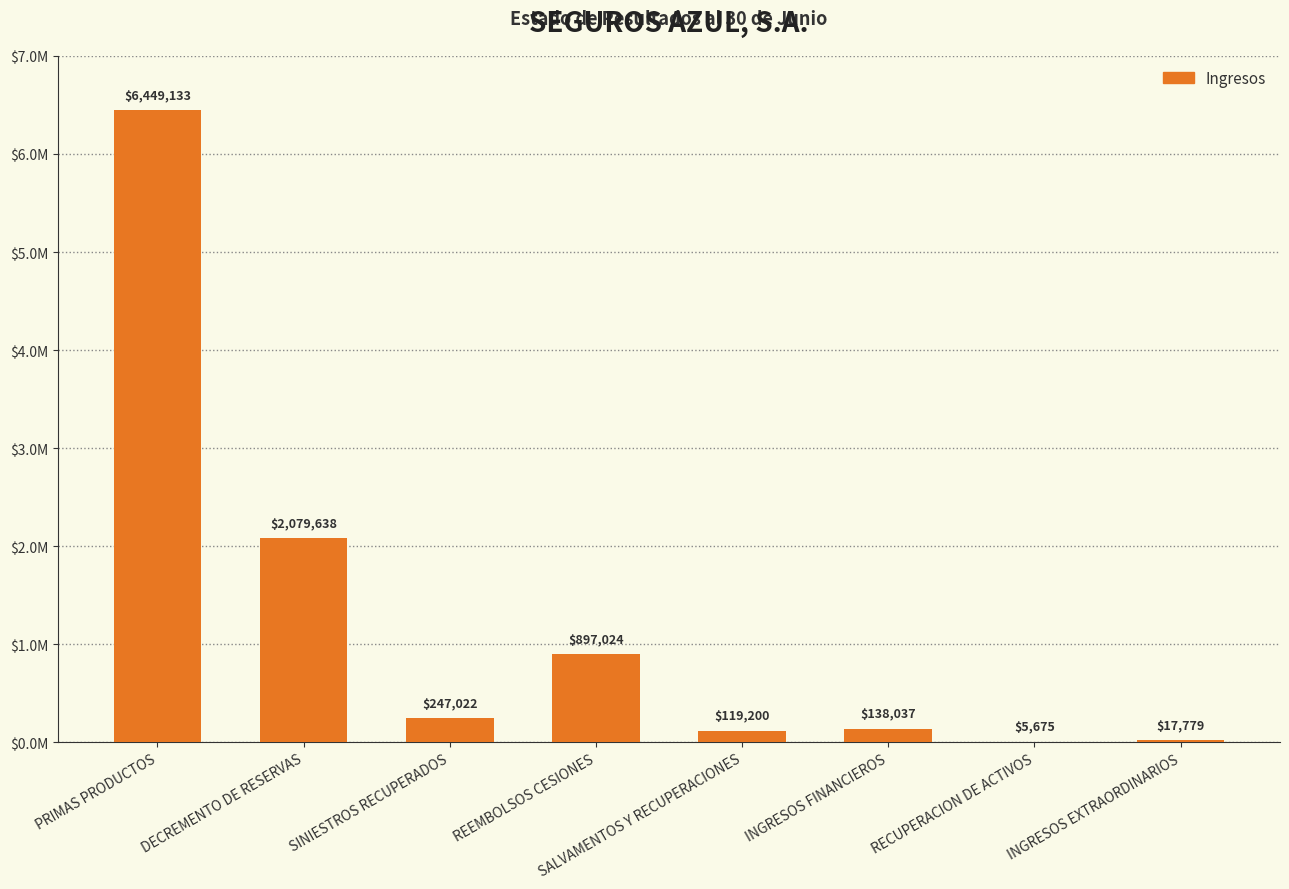

Are the bars horizontal?

No